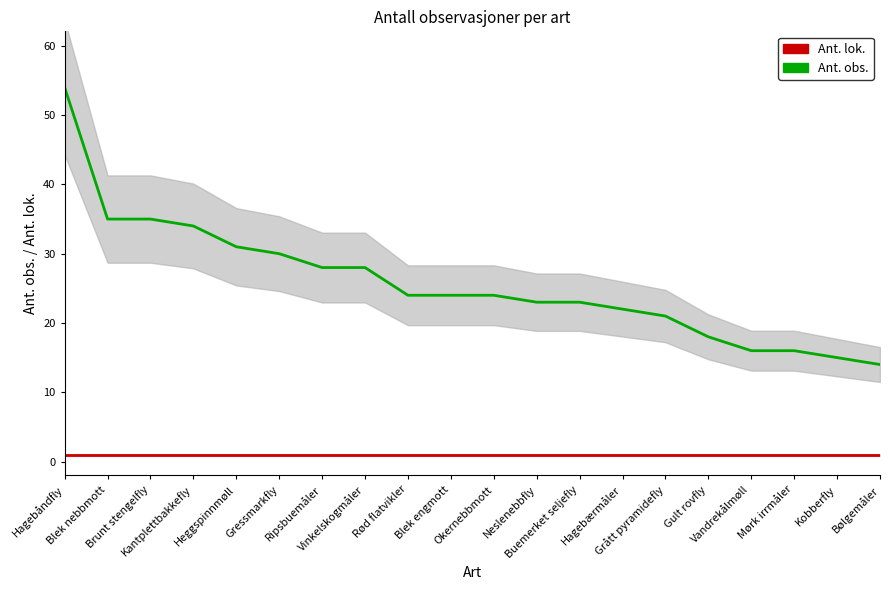

What is the difference between the highest and lowest values at Neslenebbfly?

22